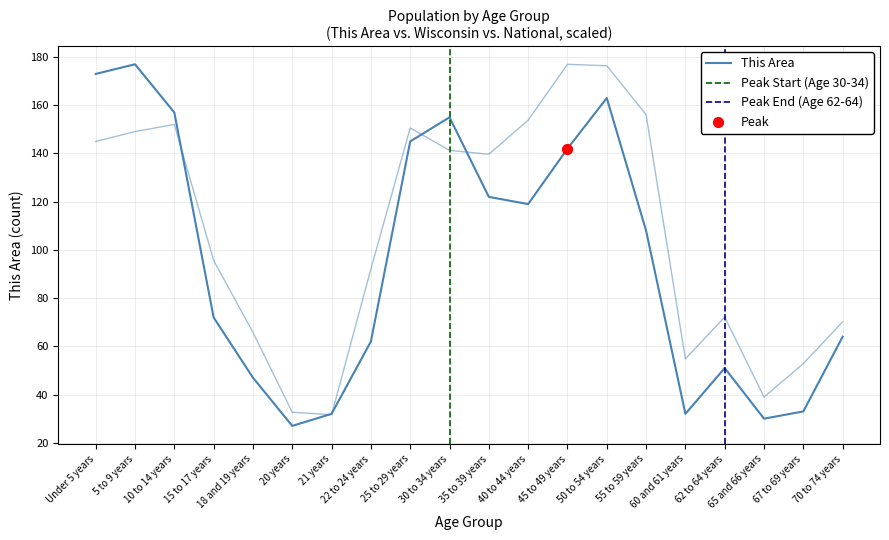

At how many categories does at least one series exceed 55?

15